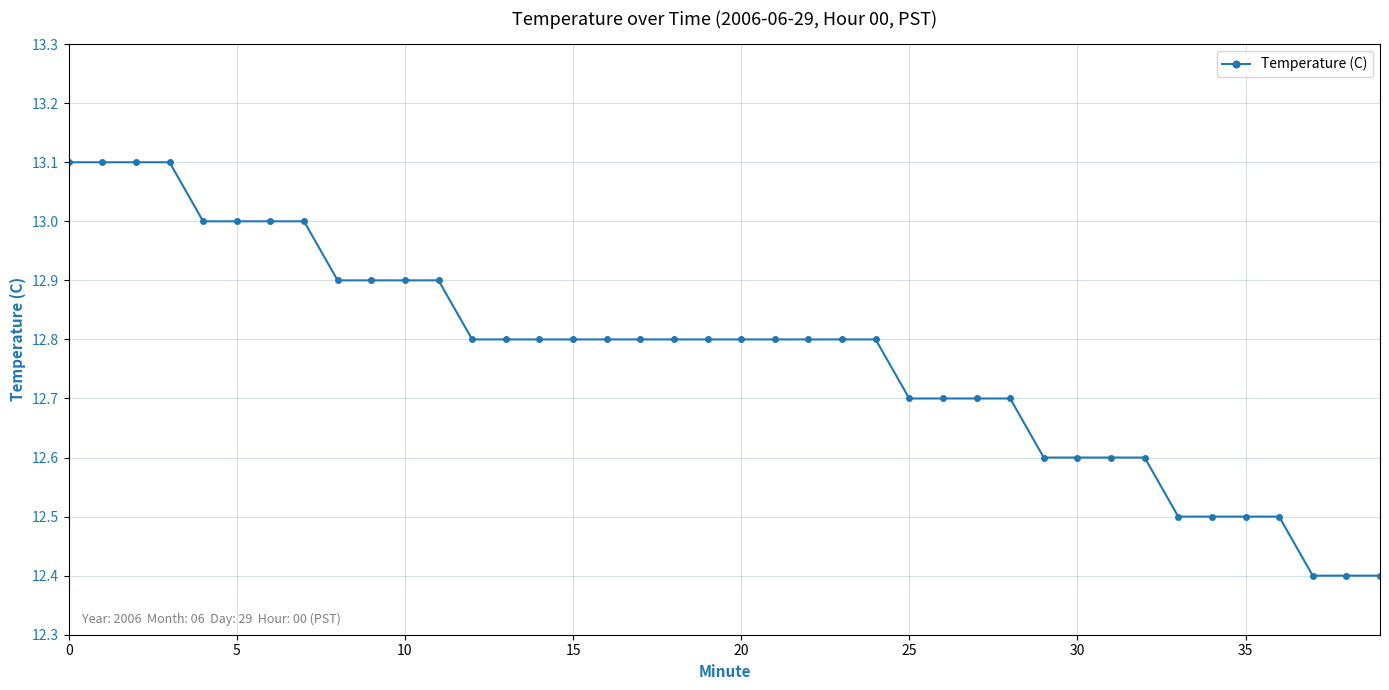

What is the maximum value shown in the chart?

13.1